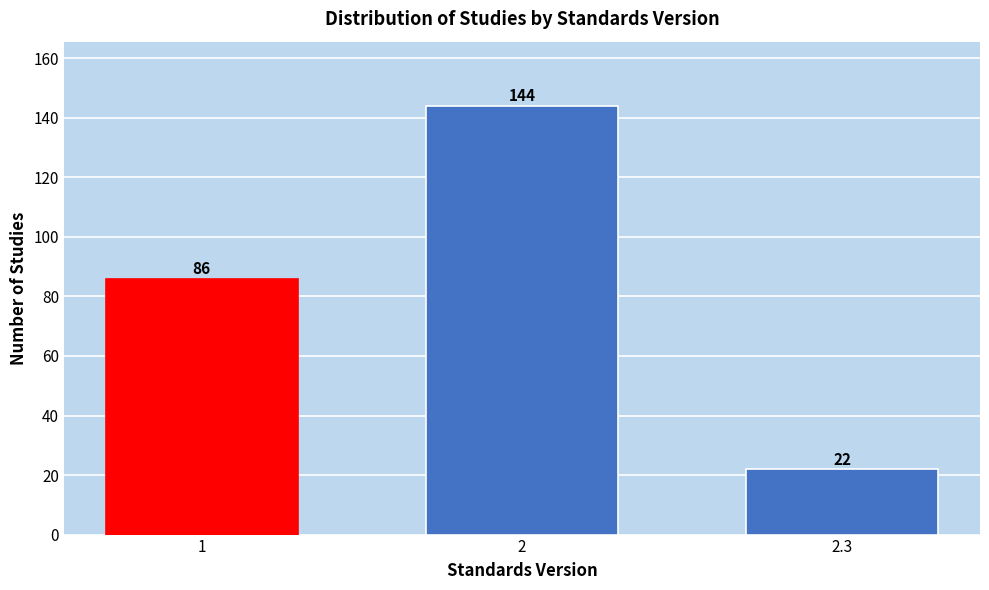

Reading left to right, extract all data points from this chart.

1=86	2=144	2.3=22